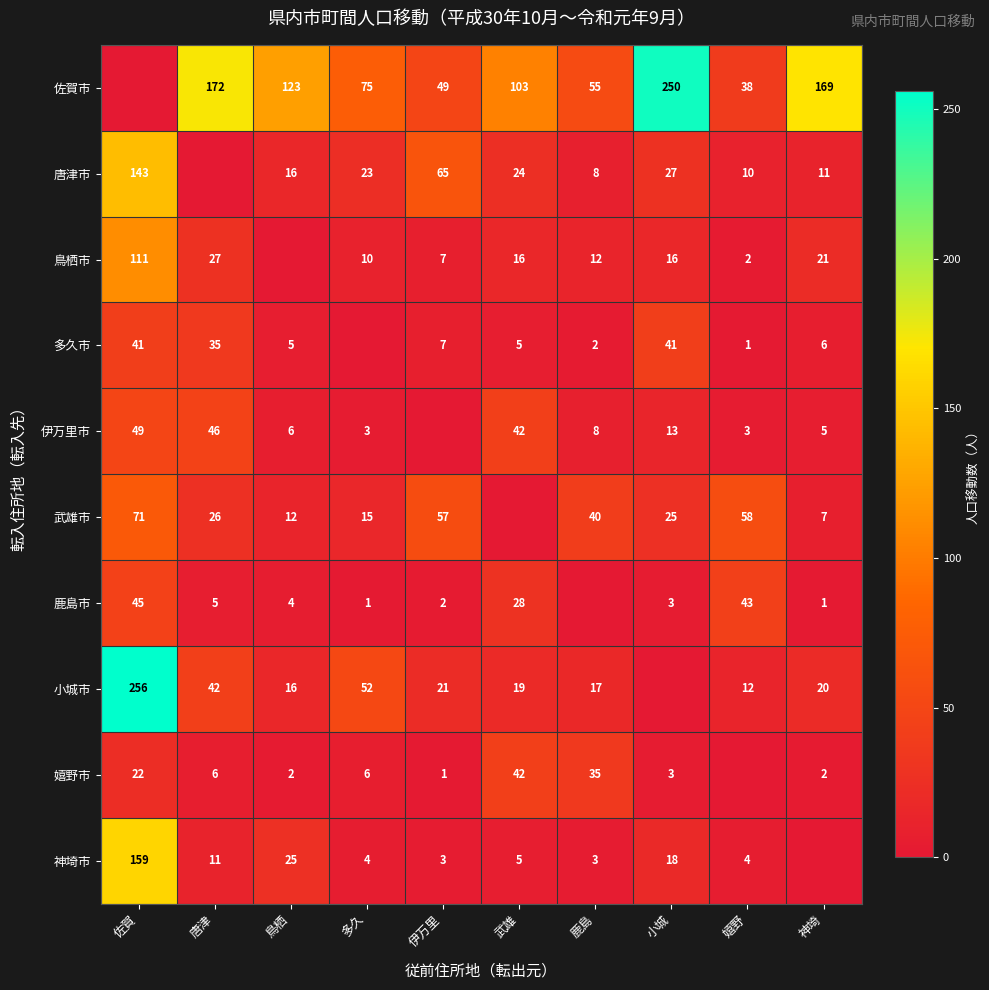

Count the number of categories in the chart.

10